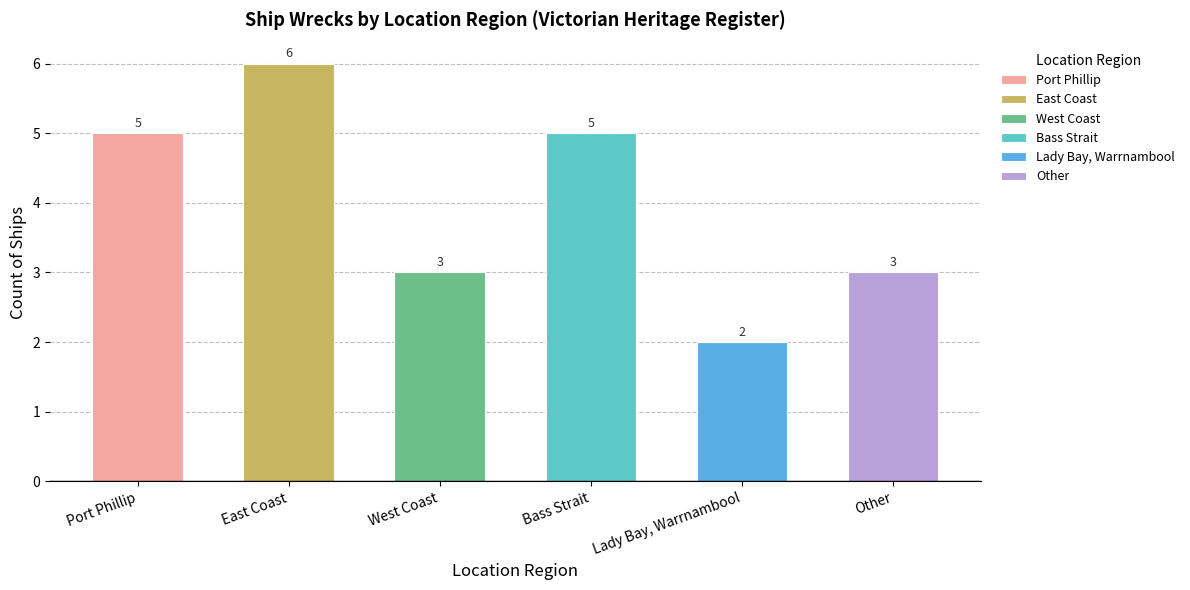

Reading left to right, extract all data points from this chart.

Port Phillip=5	East Coast=6	West Coast=3	Bass Strait=5	Lady Bay, Warrnambool=2	Other=3